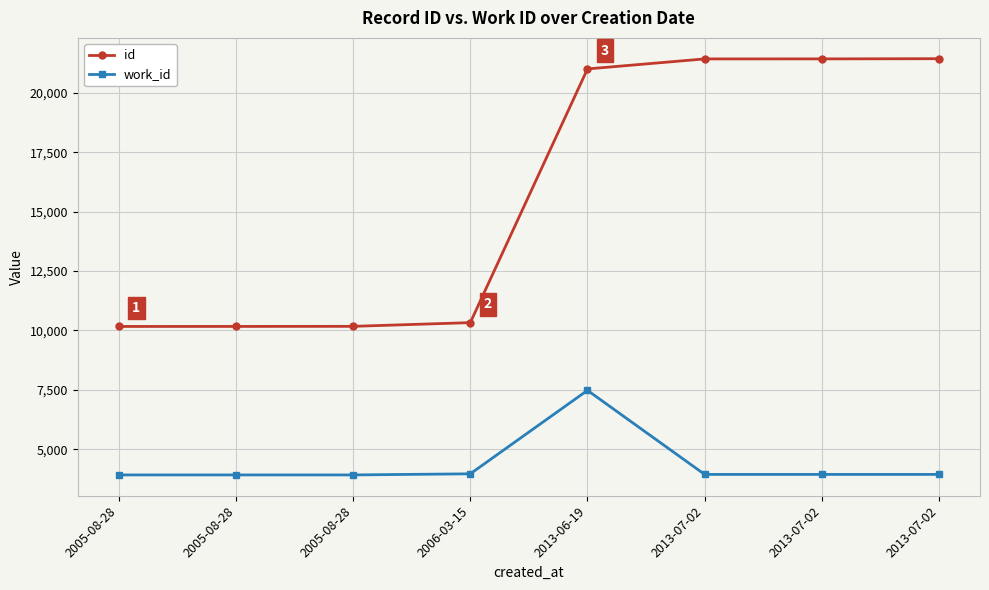

The work_id series shows 3938 at 2013-07-02. True or false?

True